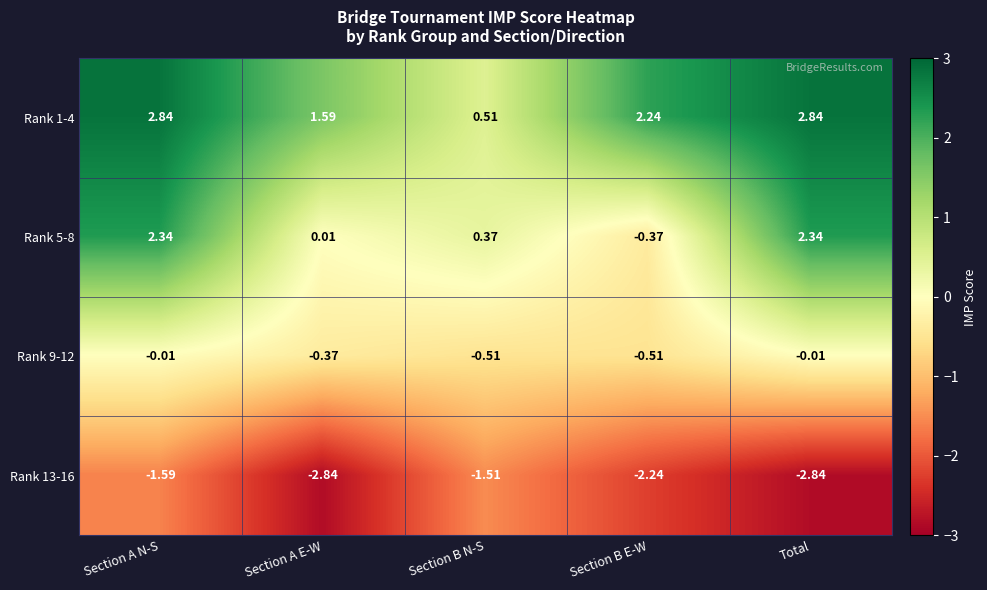

What is the spread (max minus min) of values at Section B E-W?

4.5